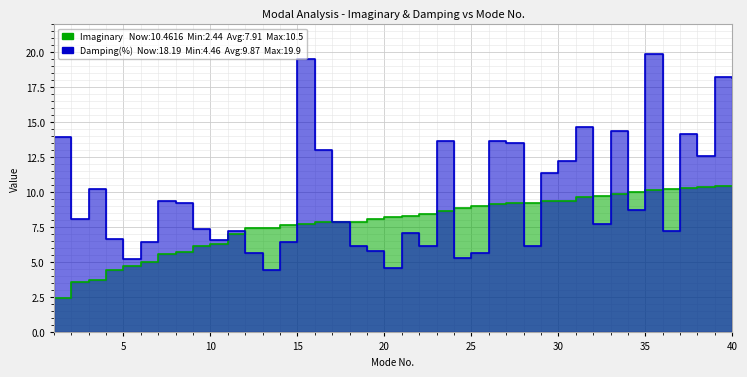

Between 19 and 30, which series saw the biggest shift?

Damping(%)